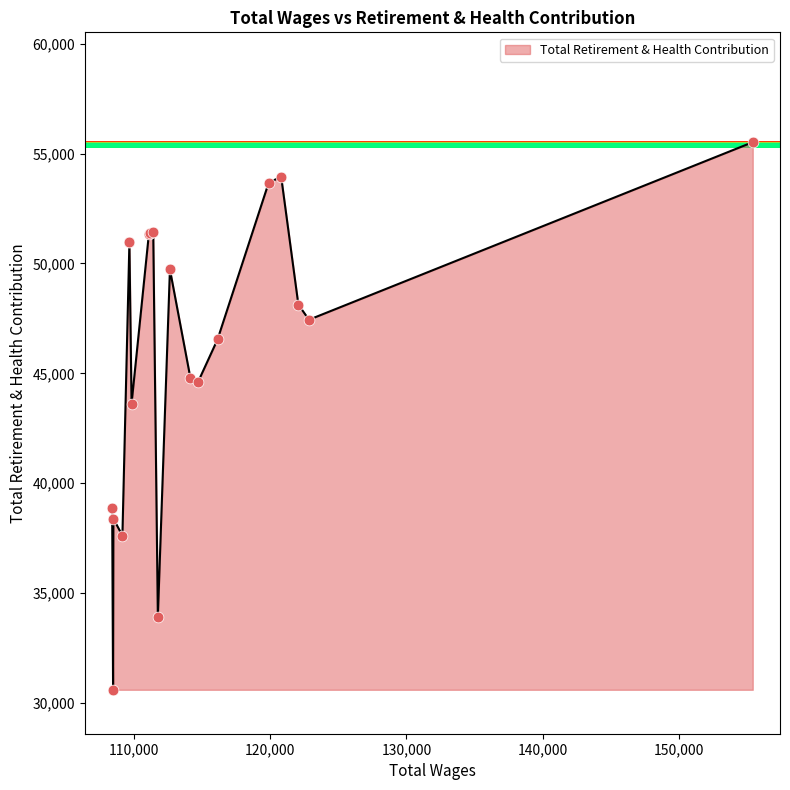

What is the change in value from 114150.0 to 111102.0?

+6549